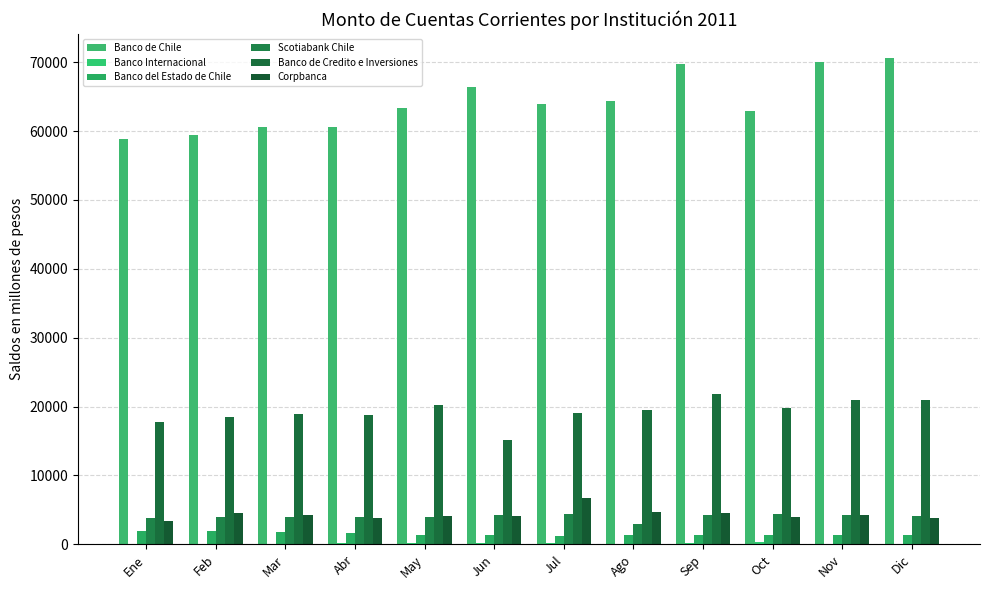

How many groups of bars are there?

12